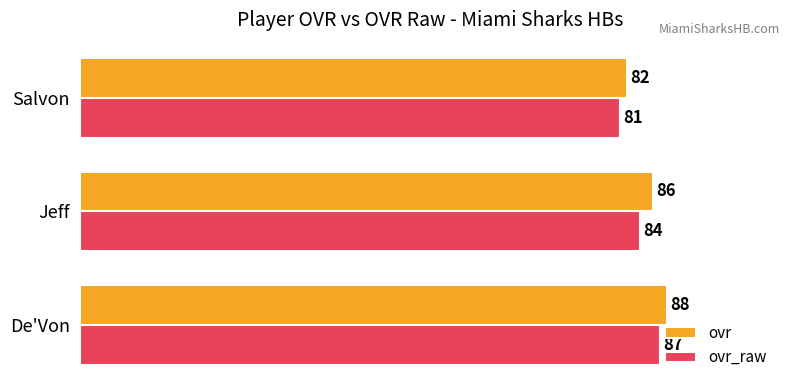

Rank the series by their average value, from highest to lowest.

ovr, ovr_raw